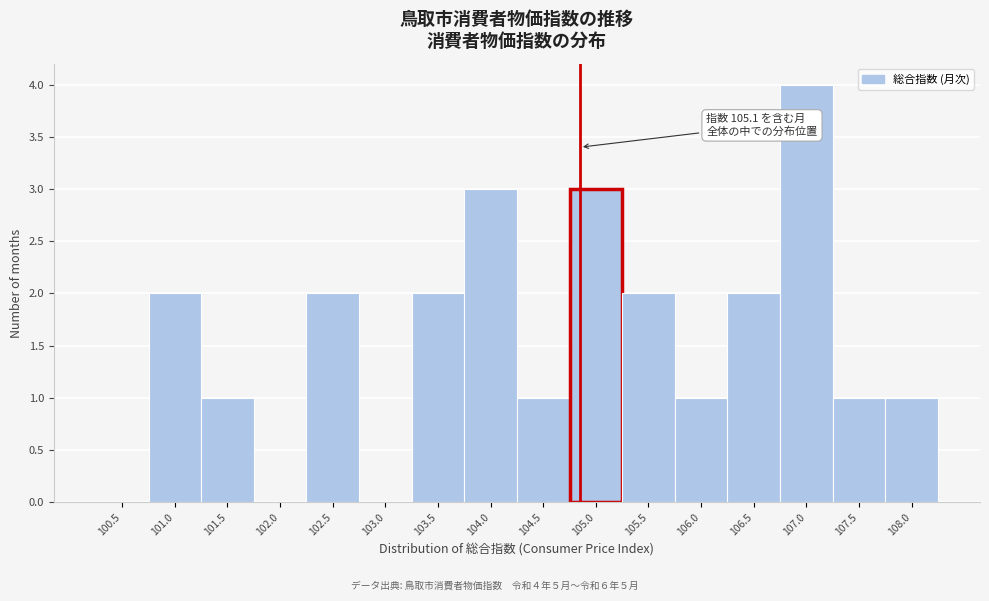

Reading right to left, list all the values displayed in this chart.

108.0=1	107.5=1	107.0=4	106.5=2	106.0=1	105.5=2	105.0=3	104.5=1	104.0=3	103.5=2	103.0=0	102.5=2	102.0=0	101.5=1	101.0=2	100.5=0